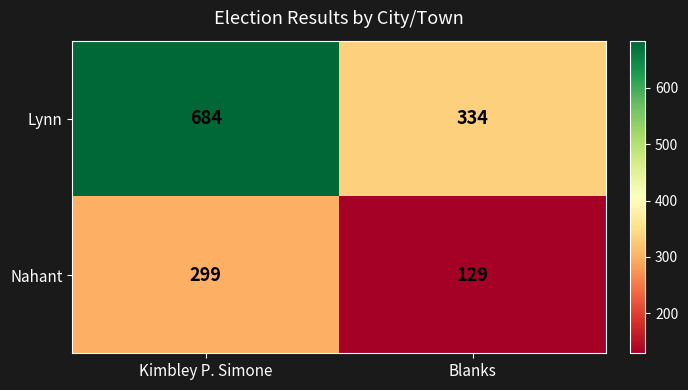

Reading left to right, transcribe all the data shown in this chart.

Lynn: 684	334
Nahant: 299	129